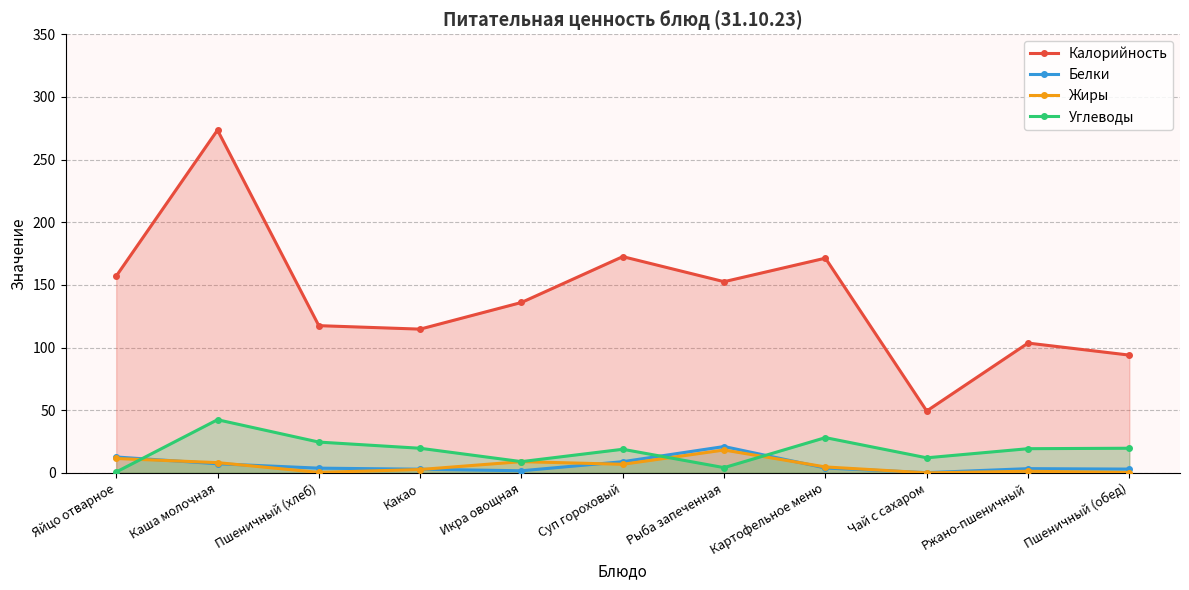

Does the chart have visible grid lines?

Yes